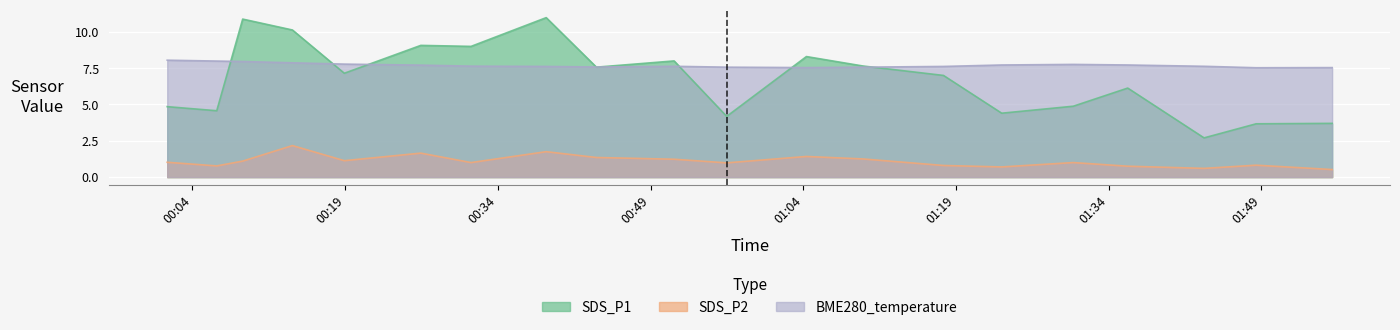

What is the difference between the second highest and second lowest values in the SDS_P1 series?

7.2